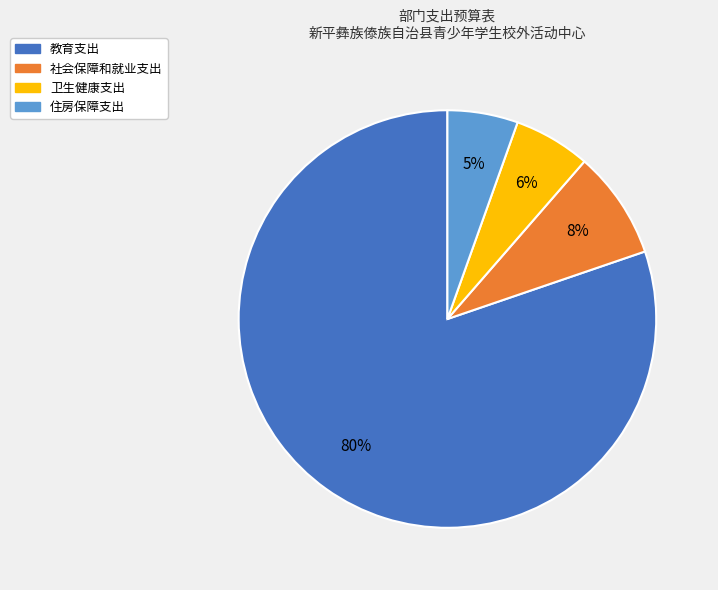

Does 社会保障和就业支出 account for over 50% of the chart?

No